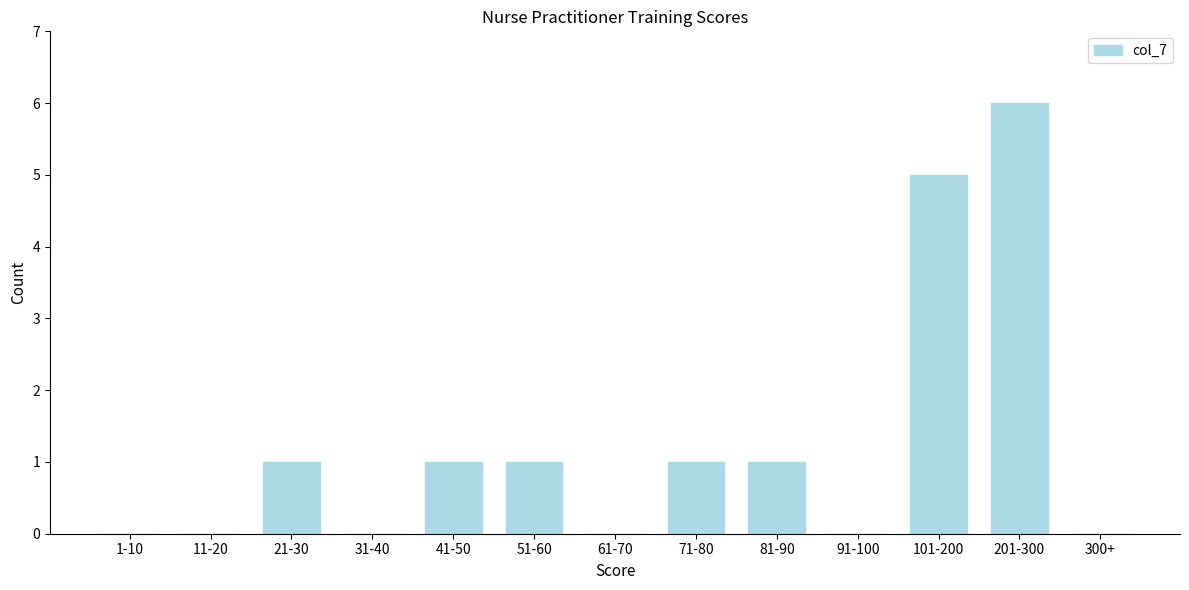

Reading right to left, extract all data points from this chart.

300+=0	201-300=6	101-200=5	91-100=0	81-90=1	71-80=1	61-70=0	51-60=1	41-50=1	31-40=0	21-30=1	11-20=0	1-10=0